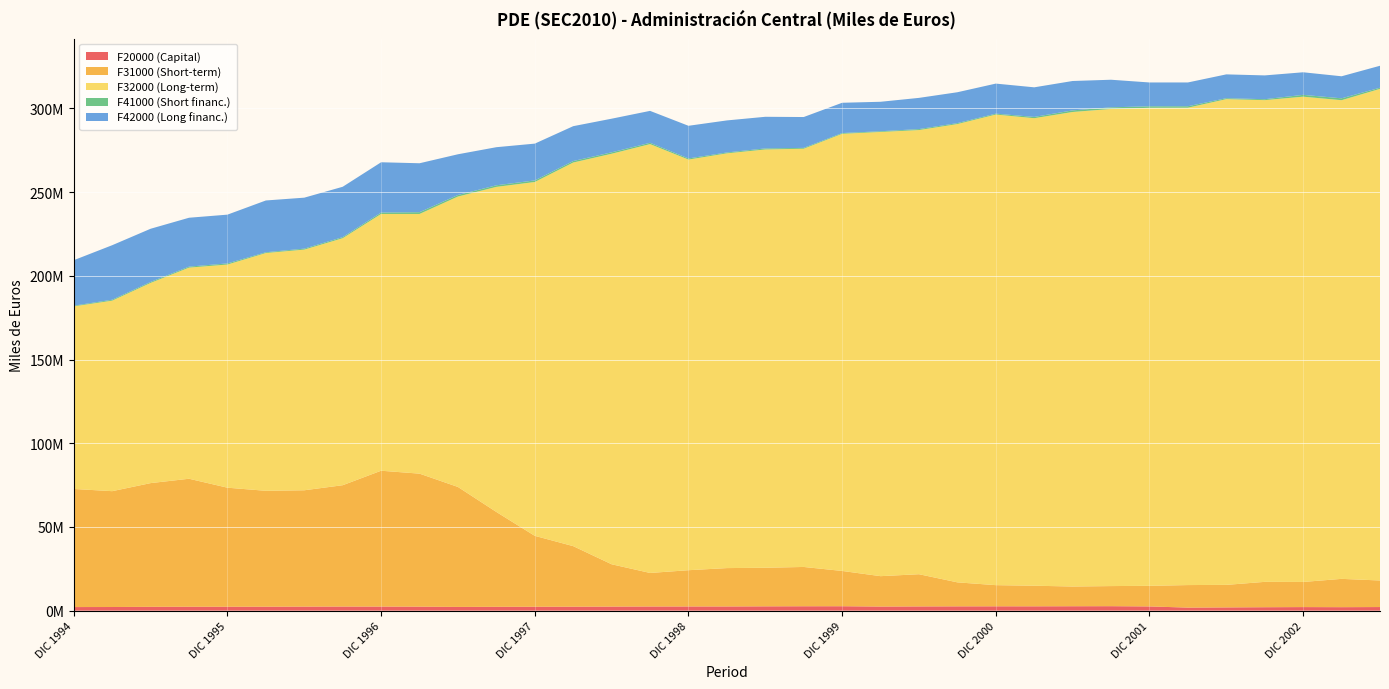

Reading left to right, what are all the values shown in this chart?

F20000 (Capital): 2147152	2176087	2286778	2341134	2338302	2362436	2417262	2453609	2436425	2390834	2234134	2298186	2332734	2371440	2432901	2488070	2503297	2508330	2577587	2627434	2643492	2448421	2523434	2569814	2594690	2588403	2640415	2670772	2521727	1824166	1937193	2052235	2134424	2080347	2158015
F31000 (Short-term): 70550027	69191589	73896507	76448702	71106453	69224941	69488107	72476722	81144266	79446756	71650078	56645561	42350060	36168216	25272361	20030136	21656350	22916388	23049394	23473518	21074396	18155938	19241912	14333812	12638817	12306467	11782725	12008648	12306226	13458565	13460999	15150478	15008268	16909268	15862977
F32000 (Long-term): 109068258	113802225	119584312	126114687	133292153	142034922	143758645	147536348	153371818	155112747	173474538	194181168	211352136	229130889	245207906	256155803	245272996	247743886	249844525	249821195	261113597	265328528	265297273	273748493	281103452	279249343	283433703	285000625	285529626	285132916	290139923	287737007	289857027	285909752	293657619
F41000 (Short financ.): 395791	549742	586946	588574	672620	450197	577919	645532	852191	1049095	932048	950883	951983	890573	853921	787262	682285	503369	628865	498711	442528	423870	581208	556881	530813	768131	960917	966919	903122	879357	560411	549712	1104294	1116484	681274
F42000 (Long financ.): 27172755	32565574	31757701	29196704	29130658	30935103	30439488	30078293	30023074	29235679	24310164	22752457	21974631	20820887	20082678	19060333	19497796	19146321	18886894	18423853	18088493	17598565	18639872	18444754	17946022	17679905	17553689	16472982	14229279	14201148	14228155	14219040	13470908	13171542	13110215